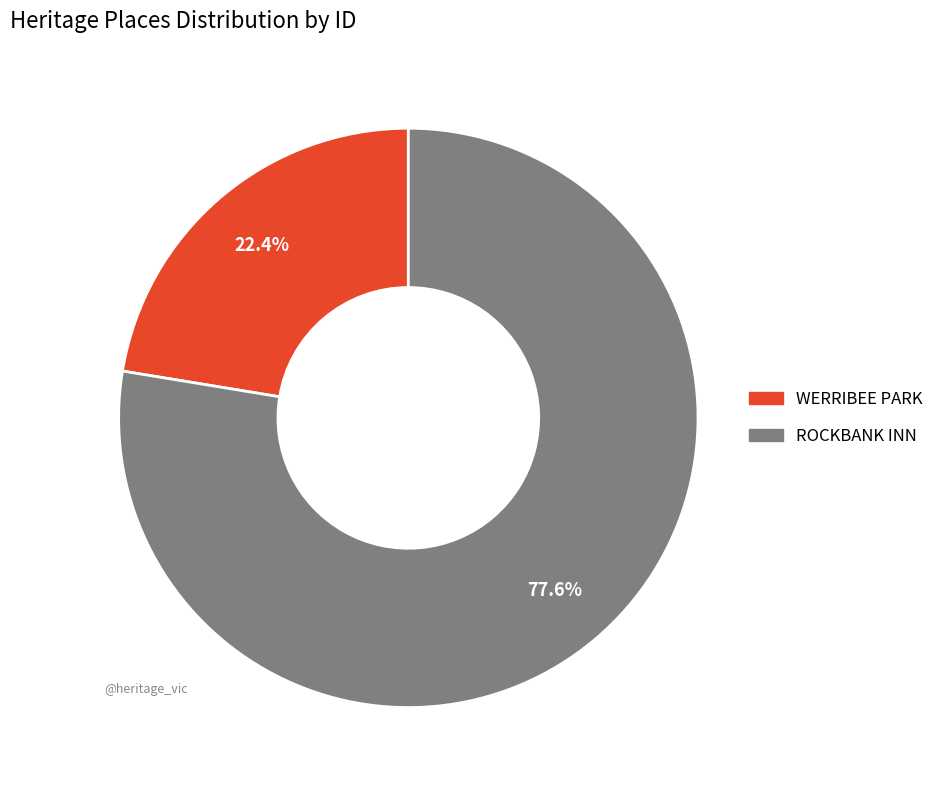

True or false: WERRIBEE PARK accounts for 15% of the total.

False